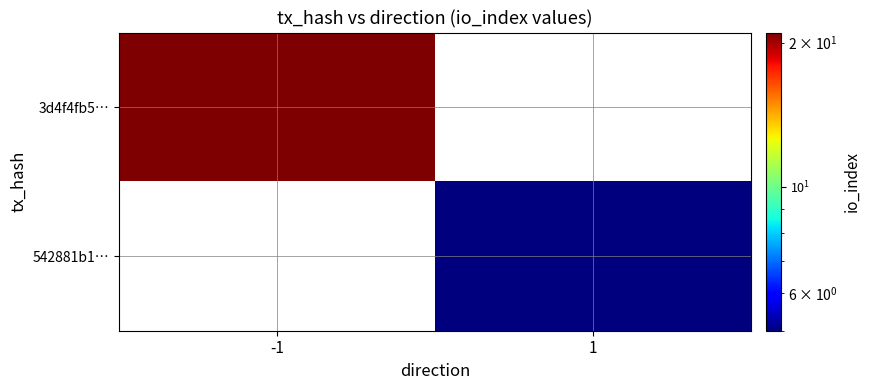

Is it true that 542881b1… equals 1.3 at 1?

False